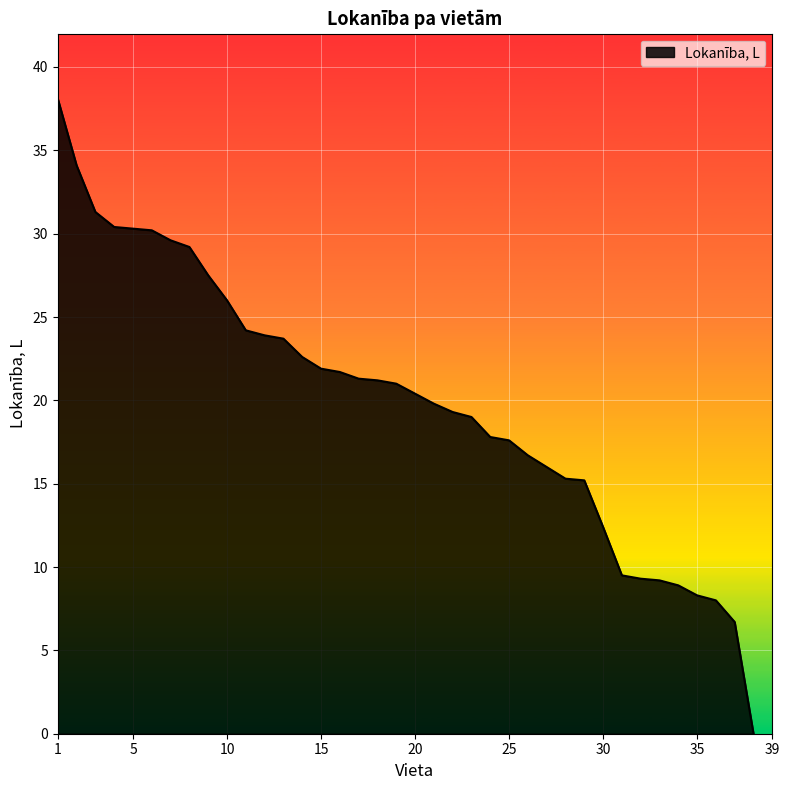

What is the maximum value shown in the chart?

38.1